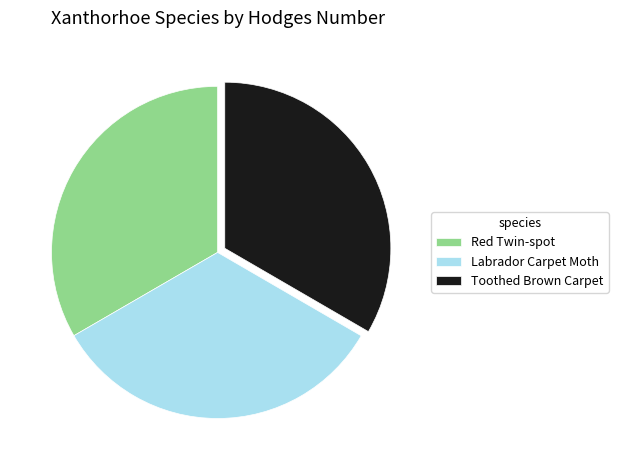

Does Red Twin-spot represent more than half of the total?

No